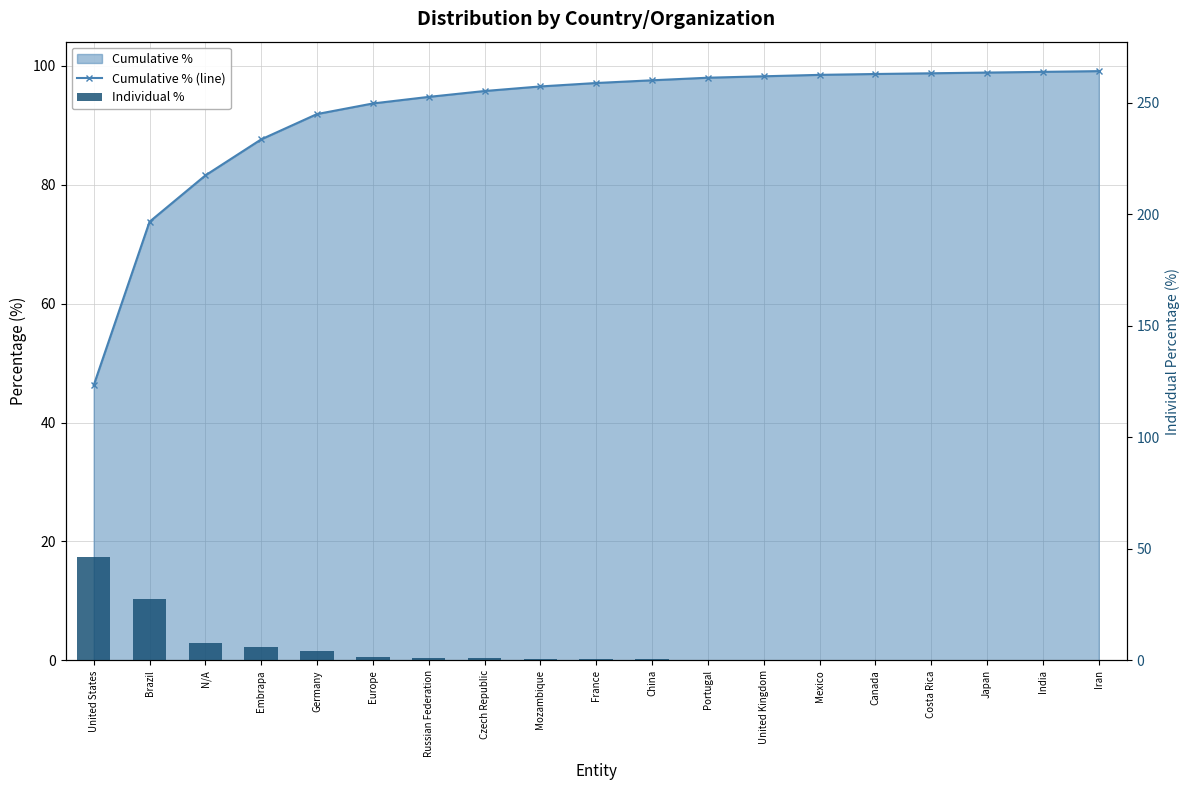

What position from the right is Russian Federation?

13